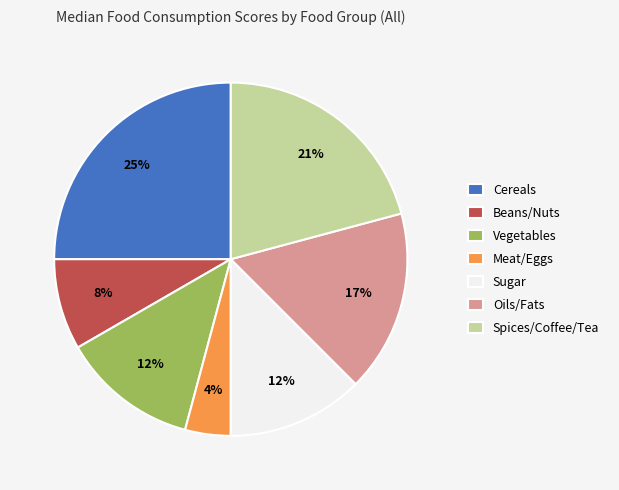

Is the sum of Meat/Eggs and Sugar greater than half?

No